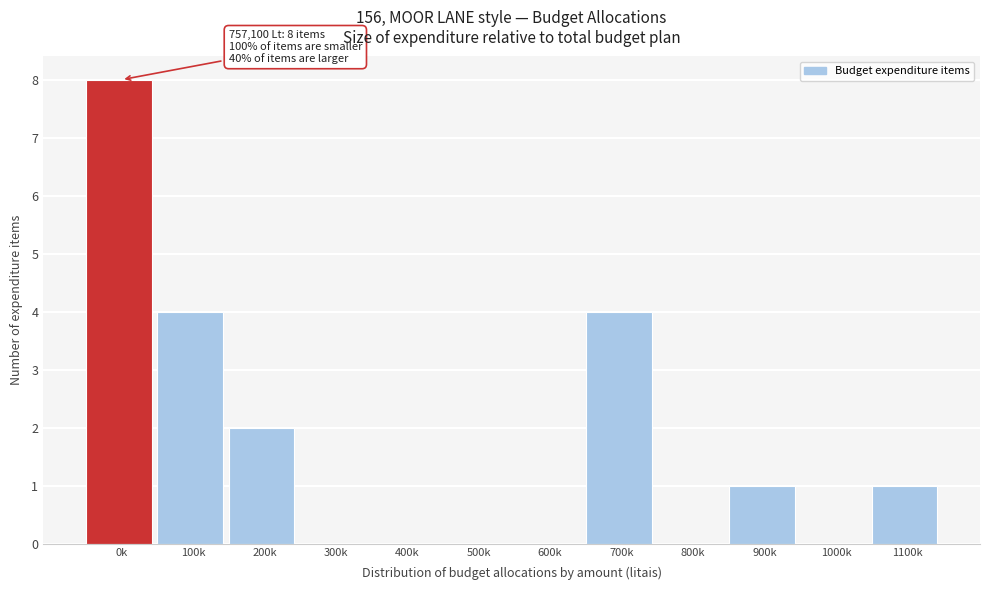

Reading left to right, extract all data points from this chart.

0k=8	100k=4	200k=2	300k=0	400k=0	500k=0	600k=0	700k=4	800k=0	900k=1	1000k=0	1100k=1